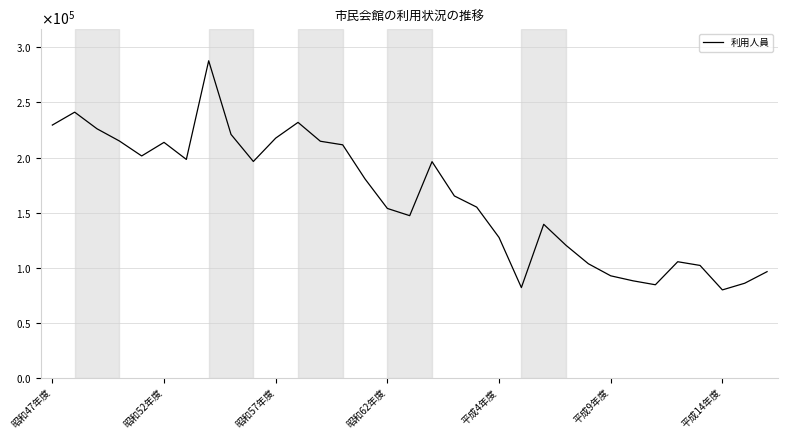

Does the chart have visible grid lines?

Yes